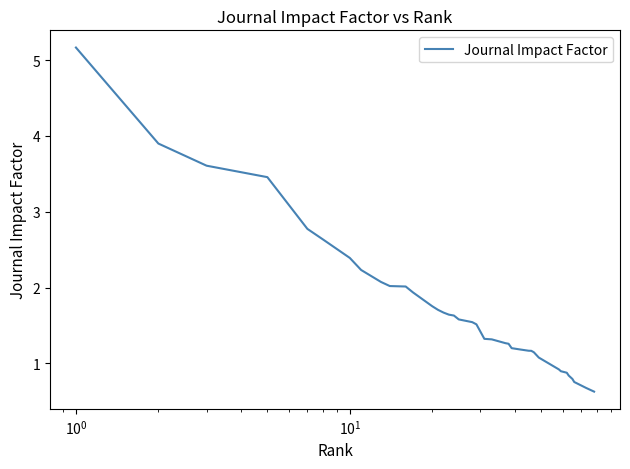

What is the sum of all values?

65.8